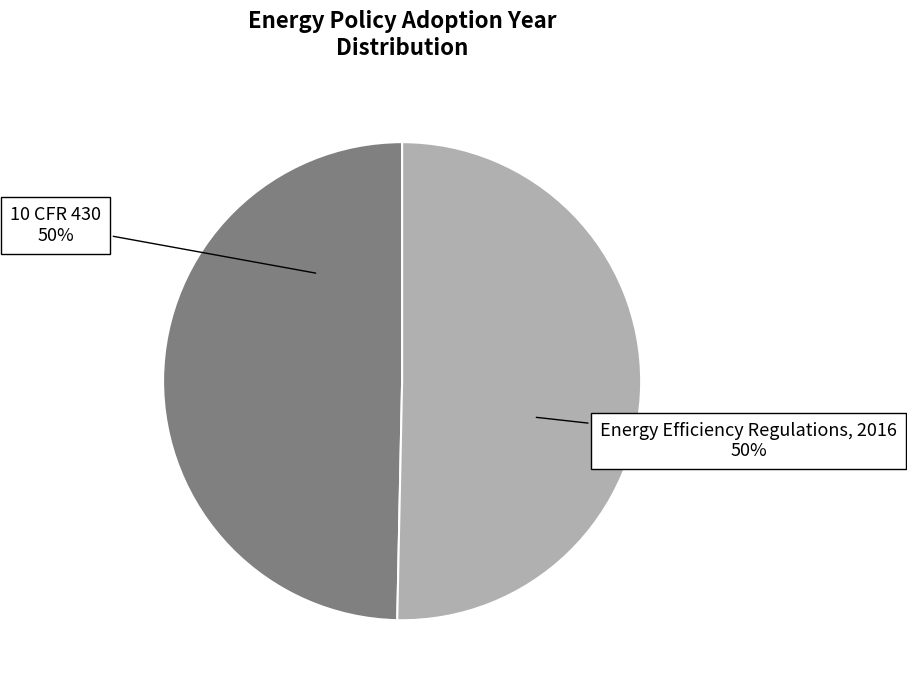

To the nearest percent, what percentage of the pie is 10 CFR 430?

50%